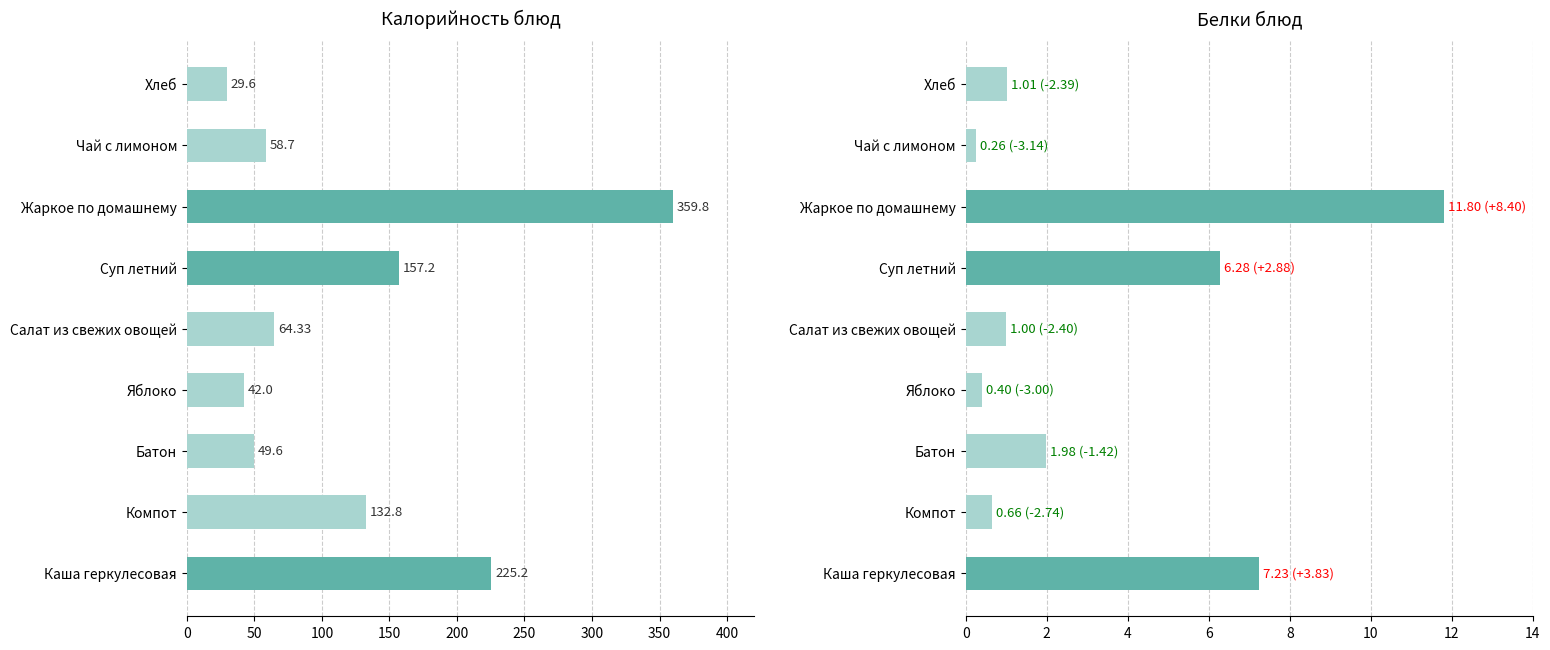

Reading left to right, what are all the values shown in this chart?

Калорийность: 225.2	132.8	49.6	42.0	64.3	157.2	359.8	58.7	29.6
Белки: 7.2	0.7	2.0	0.4	1.0	6.3	11.8	0.3	1.0